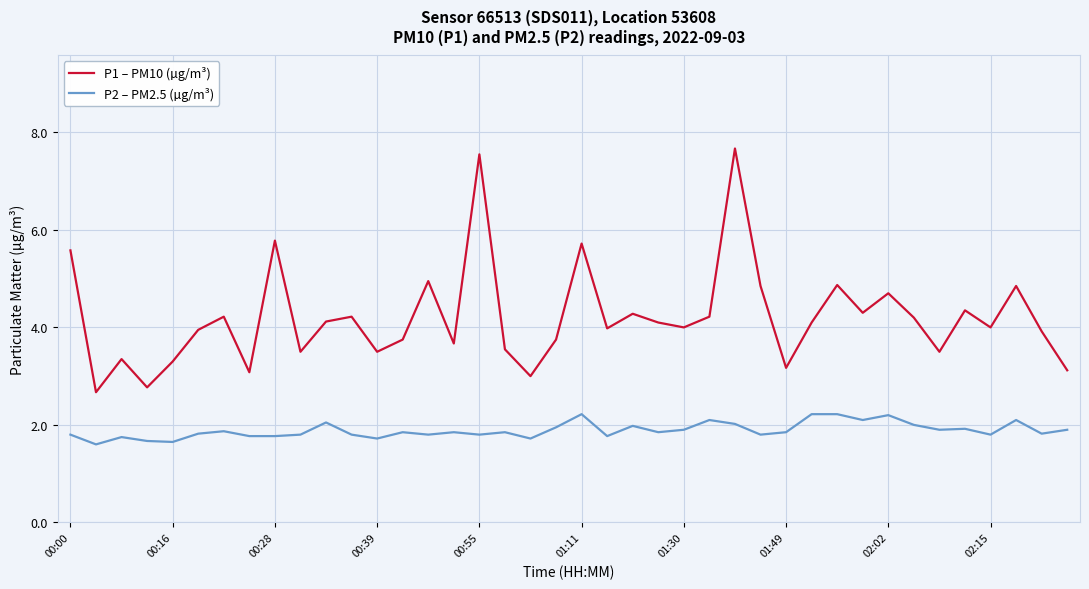

What is the highest value of the P1 – PM10 (µg/m³) series?

7.7